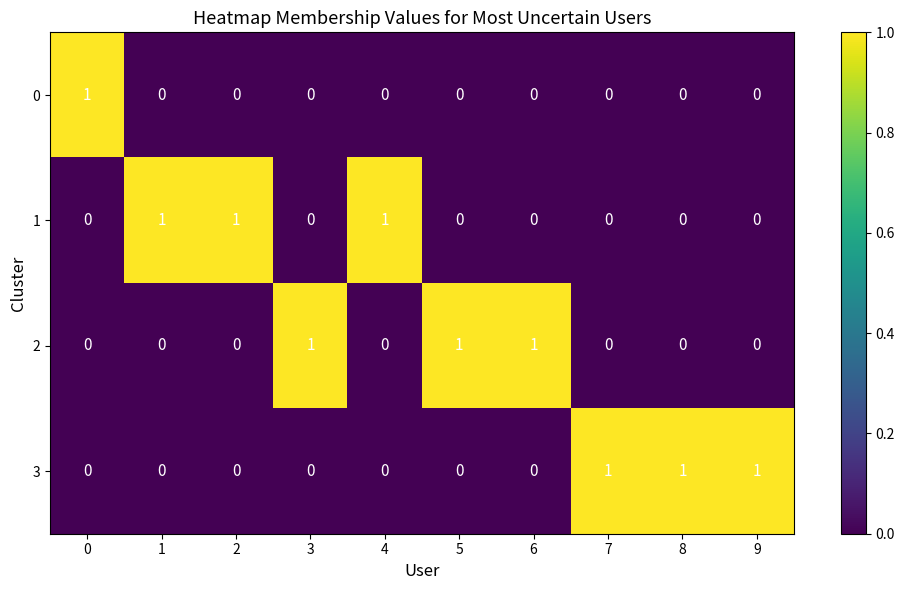

Count the 0 values in the range 0 to 1.

10